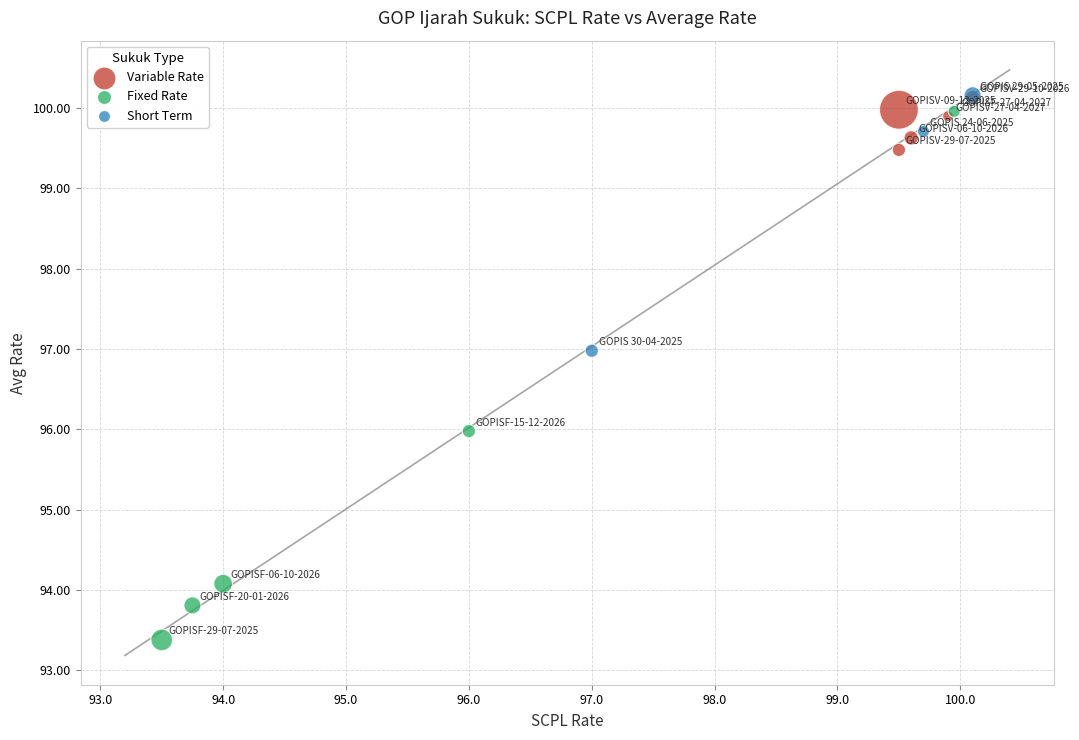

Which series has the widest spread of Y values?

Fixed Rate